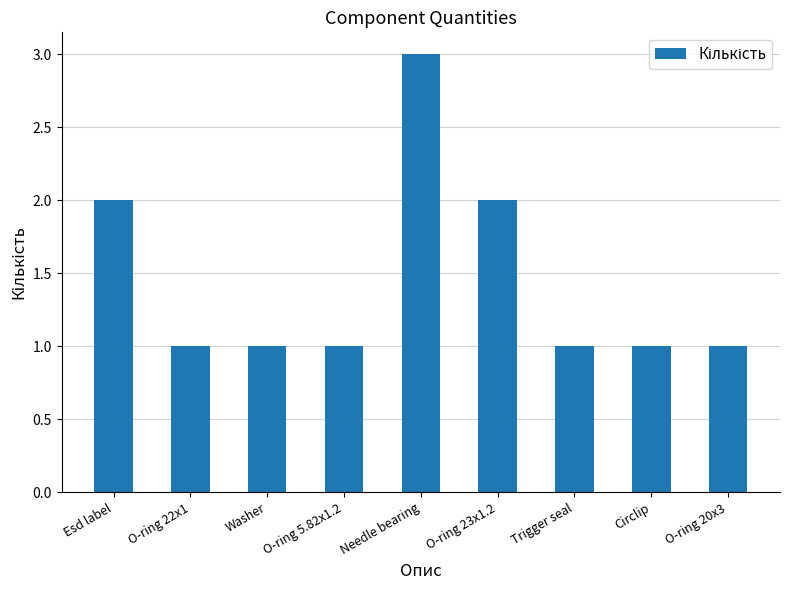

Are the bars horizontal?

No